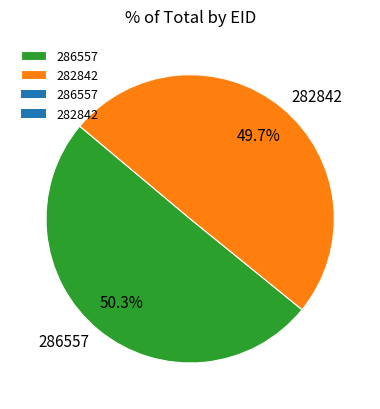

Which category has the smallest portion of the pie?

282842